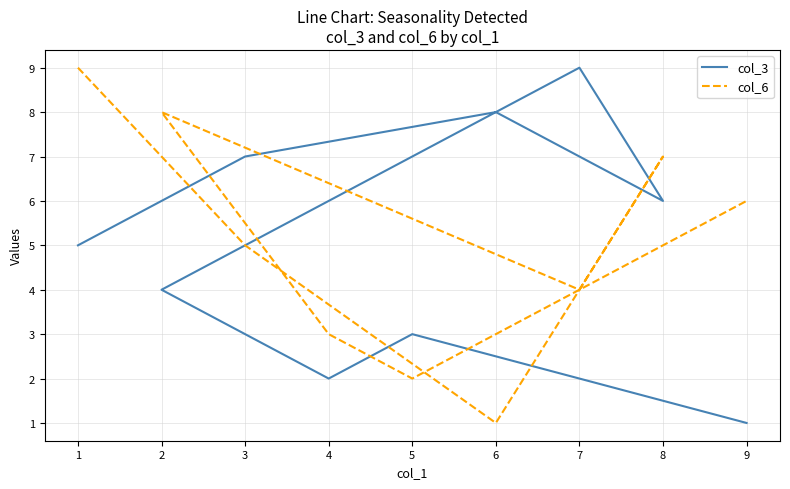

Which category has the highest value in the col_6 series?

1